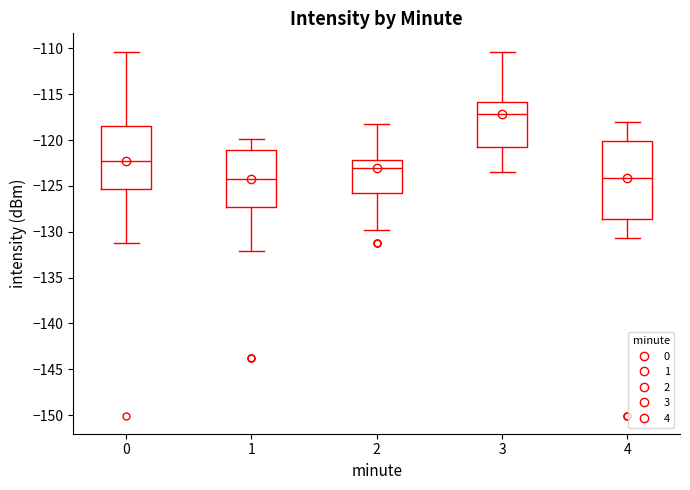

Where does the median line of the box at x = 3 sit on the y-axis? The values are not printed on the chart, so give them approximately, as read against the axis.

-117.0